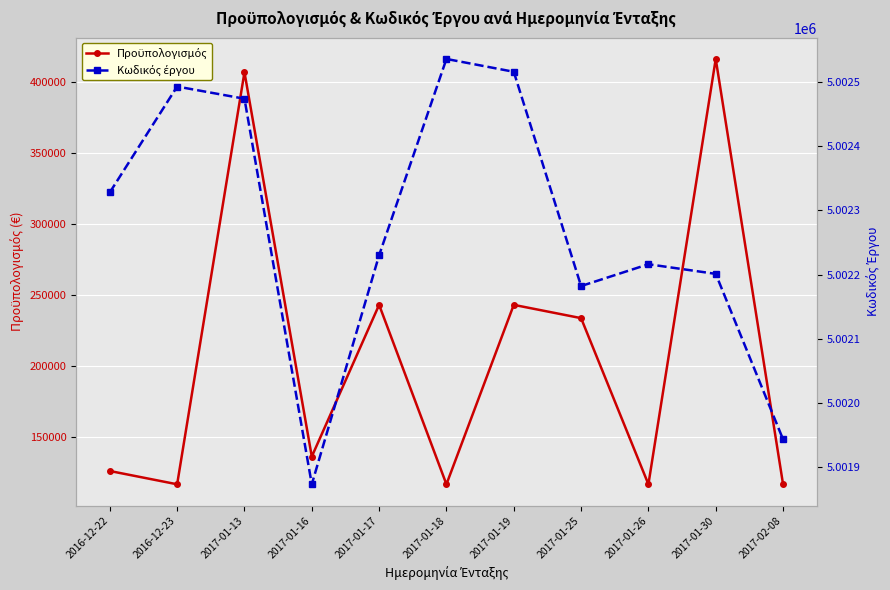

True or false: Κωδικός έργου and Προϋπολογισμός cross at least once.

False